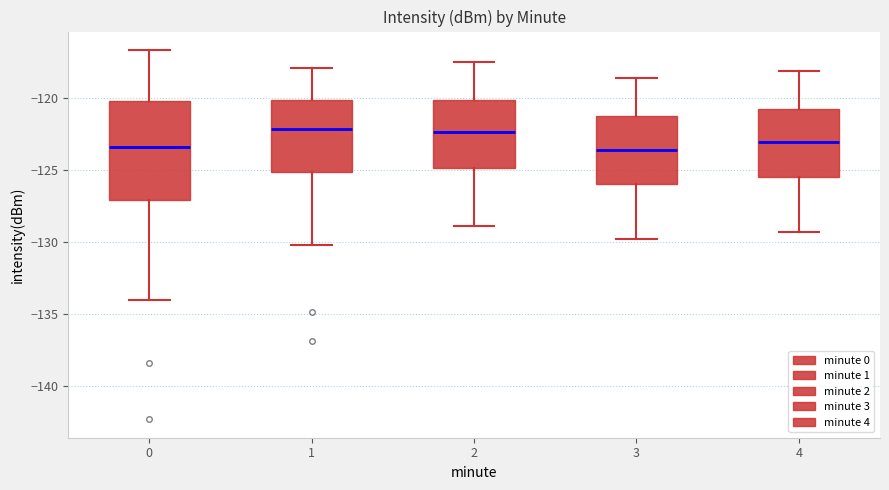

Reading left to right, transcribe this box plot: for each box, give where its median line is, the range the box spans, and where its two whiskers end, as read against the y-axis. The values are not printed on the chart, so give them approximately, as read against the axis.

0: median -123.5, box -127.0 to -120.0, whiskers -134.0 to -116.5
1: median -122.0, box -125.0 to -120.0, whiskers -130.0 to -118.0
2: median -122.5, box -125.0 to -120.0, whiskers -129.0 to -117.5
3: median -123.5, box -126.0 to -121.0, whiskers -130.0 to -118.5
4: median -123.0, box -125.5 to -120.5, whiskers -129.5 to -118.0